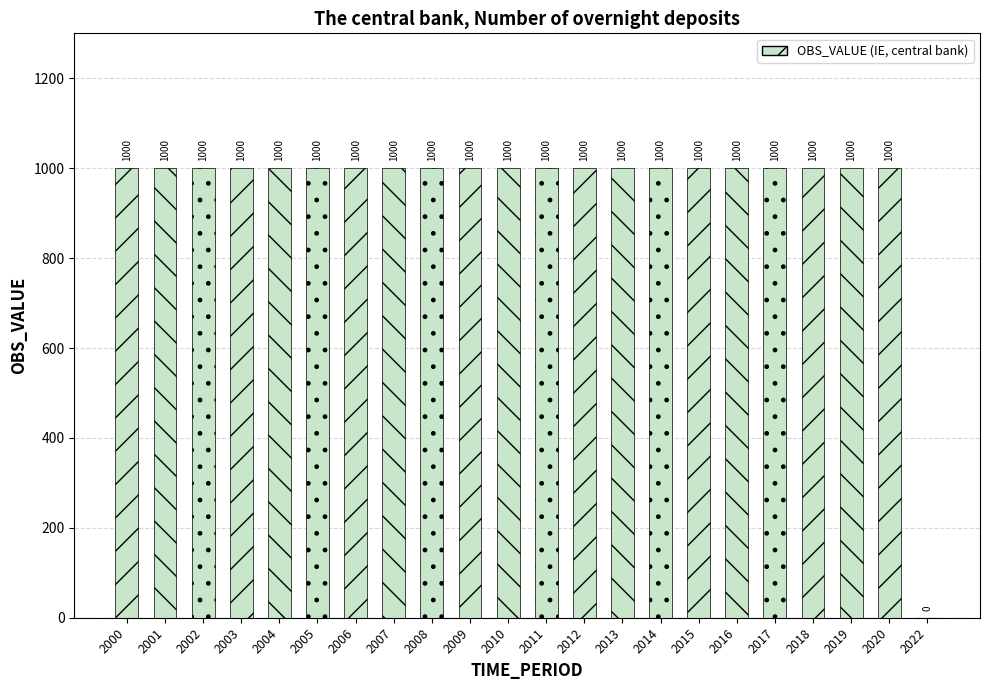

Reading left to right, extract all data points from this chart.

1000	1000	1000	1000	1000	1000	1000	1000	1000	1000	1000	1000	1000	1000	1000	1000	1000	1000	1000	1000	1000	0